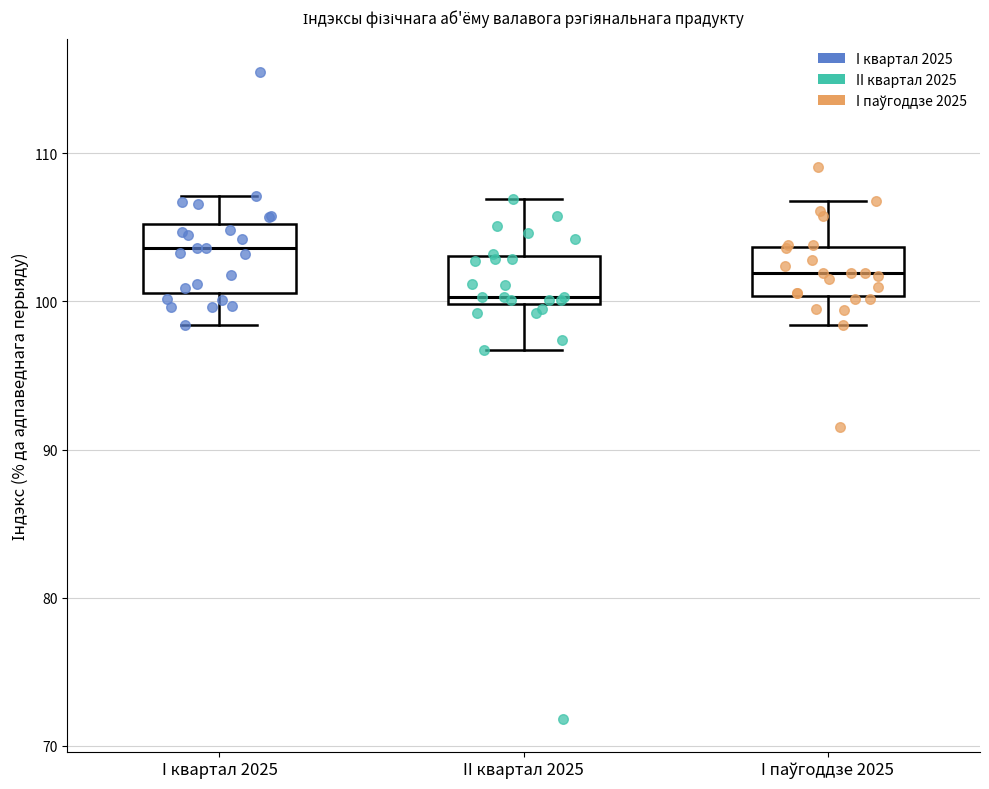

Where does the median line of the box for I паўгоддзе 2025 sit on the y-axis? The values are not printed on the chart, so give them approximately, as read against the axis.

102